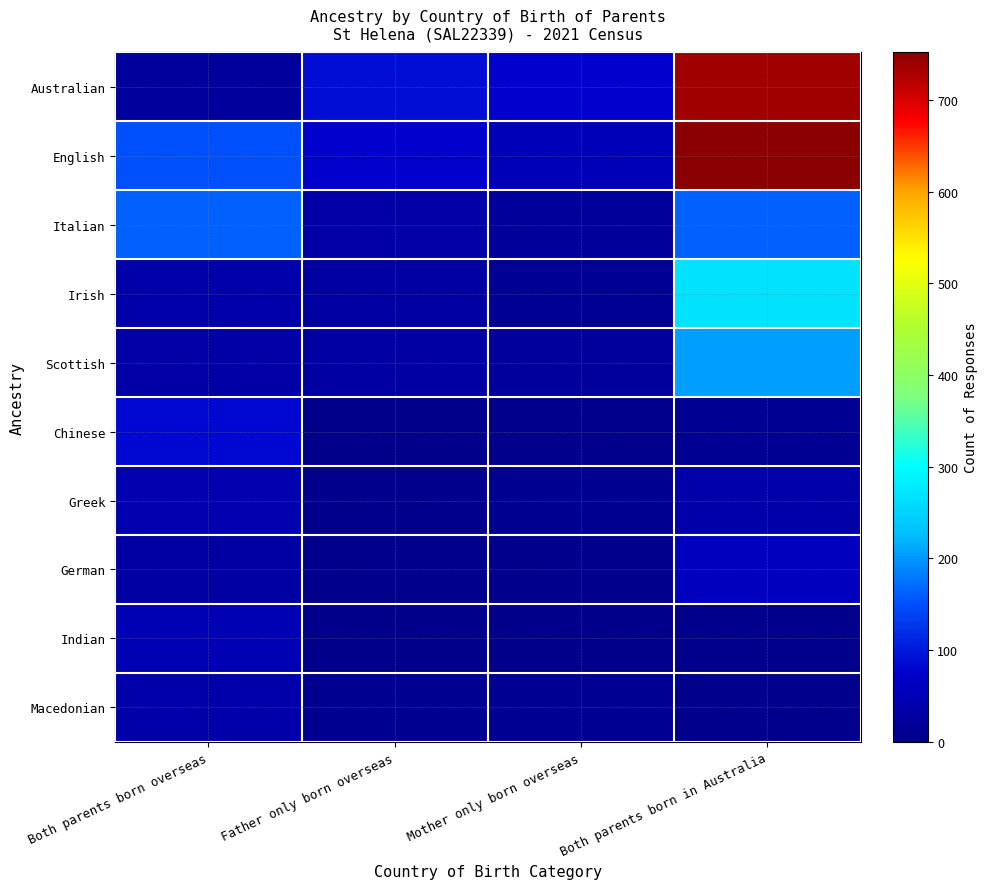

Reading left to right, transcribe all the data shown in this chart.

Australian: Both parents born overseas=23	Father only born overseas=91	Mother only born overseas=78	Both parents born in Australia=737
English: Both parents born overseas=151	Father only born overseas=77	Mother only born overseas=54	Both parents born in Australia=752
Italian: Both parents born overseas=162	Father only born overseas=33	Mother only born overseas=19	Both parents born in Australia=163
Irish: Both parents born overseas=36	Father only born overseas=27	Mother only born overseas=12	Both parents born in Australia=268
Scottish: Both parents born overseas=33	Father only born overseas=27	Mother only born overseas=21	Both parents born in Australia=205
Chinese: Both parents born overseas=85	Father only born overseas=0	Mother only born overseas=5	Both parents born in Australia=9
Greek: Both parents born overseas=44	Father only born overseas=5	Mother only born overseas=7	Both parents born in Australia=37
German: Both parents born overseas=29	Father only born overseas=4	Mother only born overseas=3	Both parents born in Australia=60
Indian: Both parents born overseas=48	Father only born overseas=0	Mother only born overseas=0	Both parents born in Australia=5
Macedonian: Both parents born overseas=38	Father only born overseas=6	Mother only born overseas=10	Both parents born in Australia=5